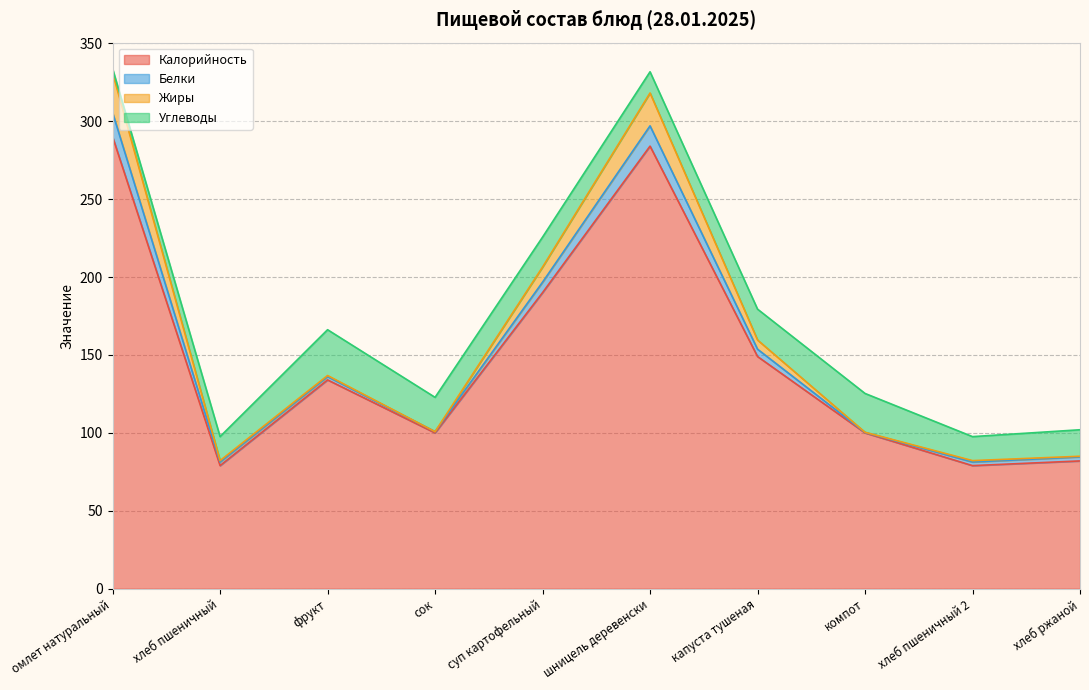

At which label is Жиры closest to 206?

суп картофельный